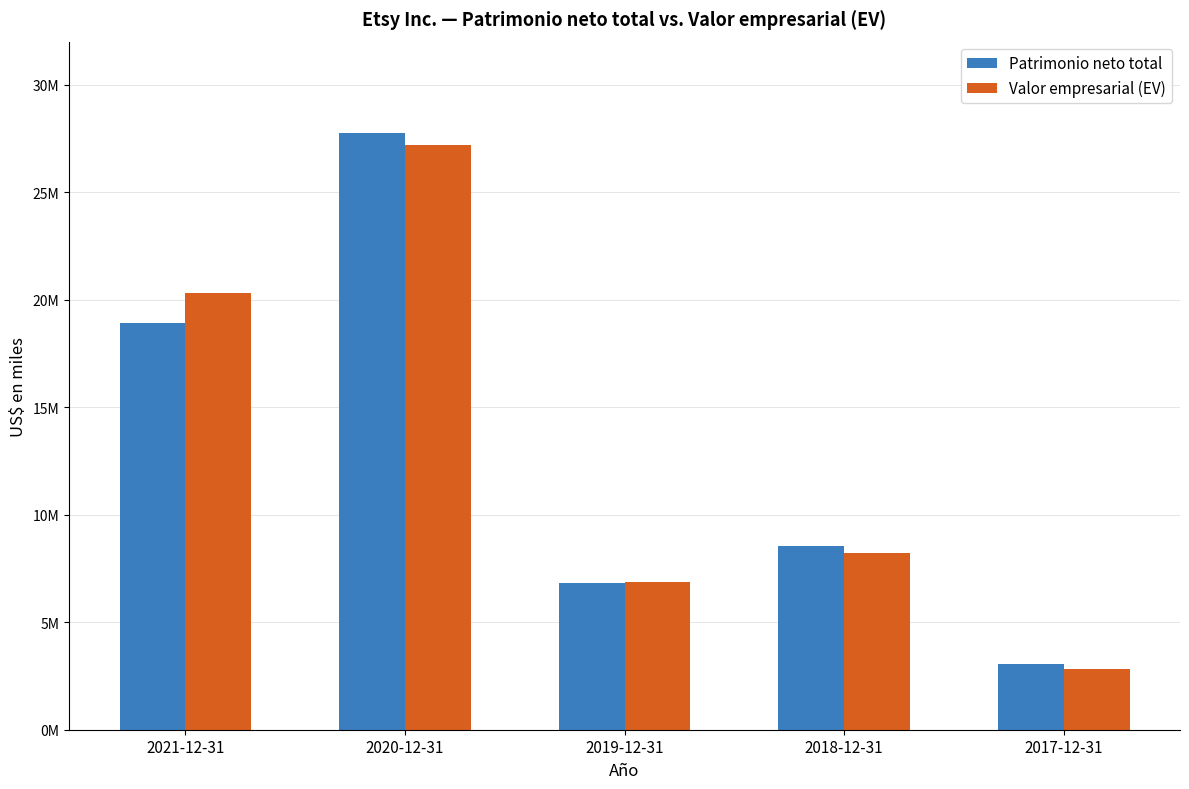

Is the value of Valor empresarial (EV) at 2021-12-31 greater than the value of Patrimonio neto total at 2020-12-31?

No